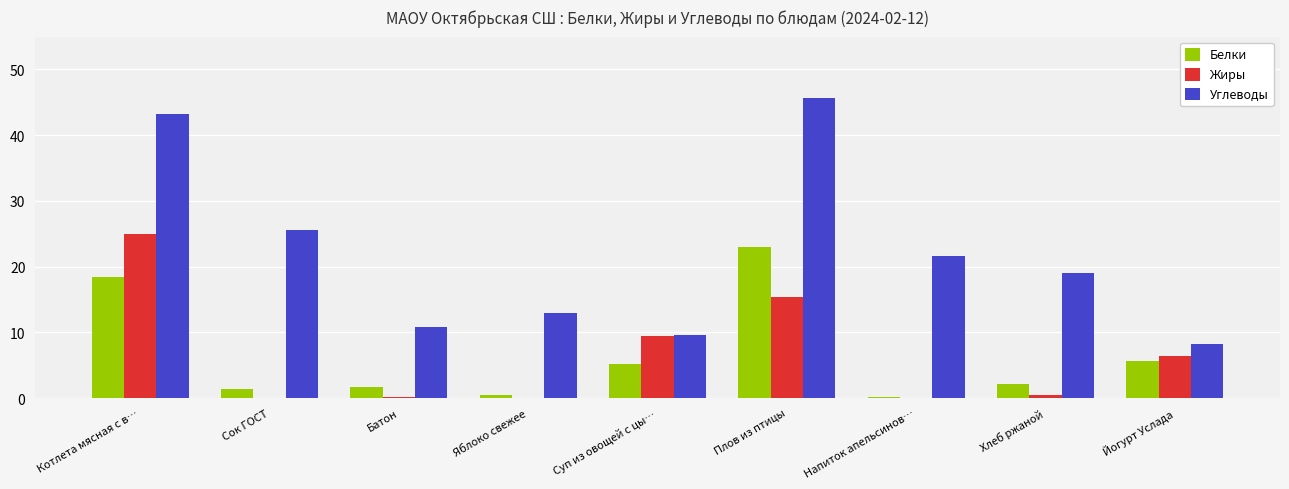

What is the sum of all Жиры values?

56.9